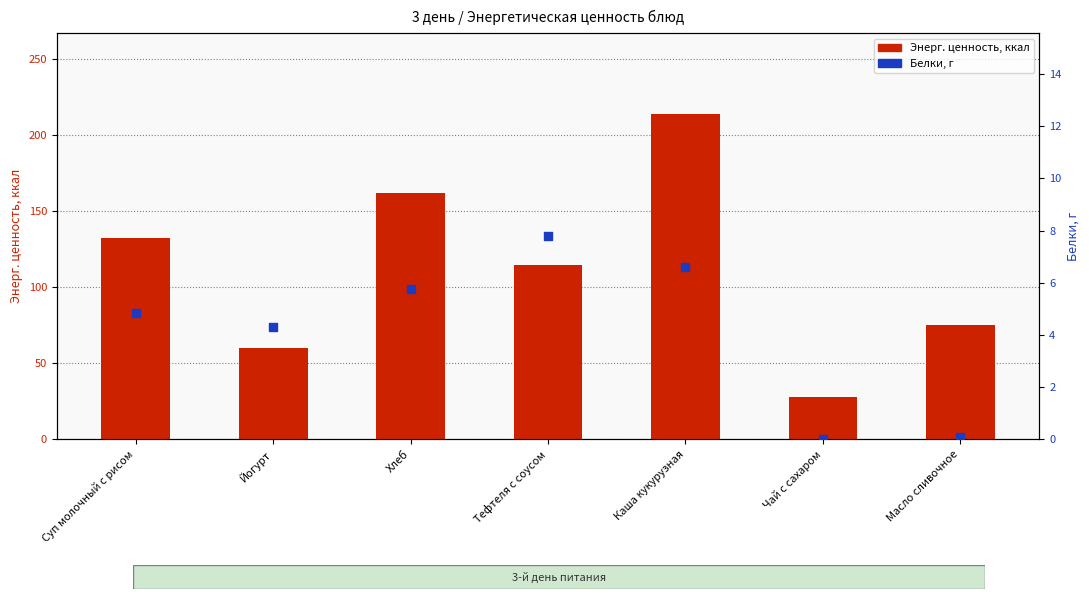

At which category is the sum across all series the highest?

Каша кукурузная